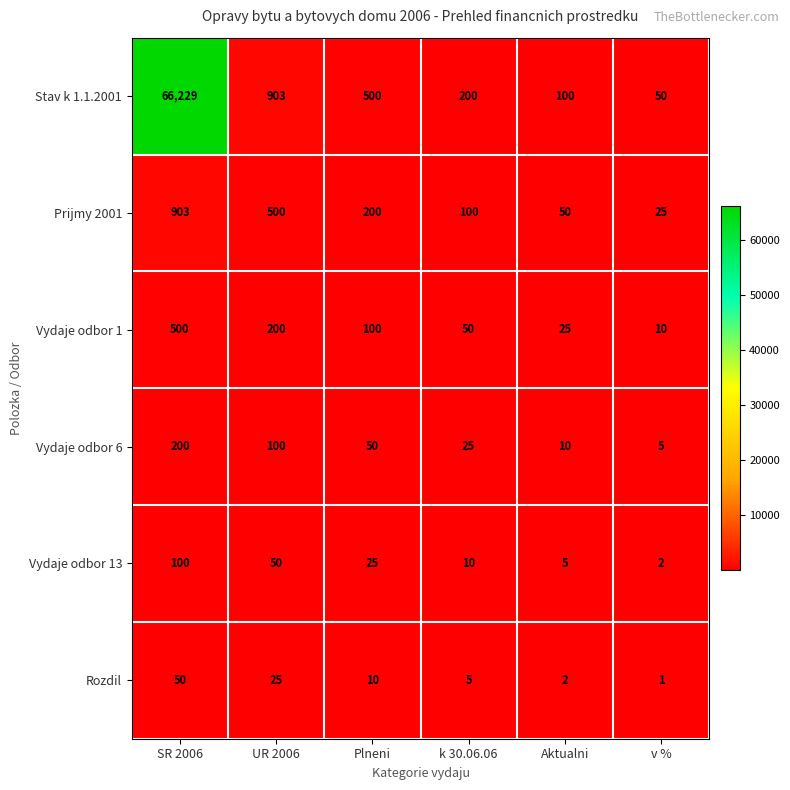

What is the sum of the Rozdil values at UR 2006 and v %?

26